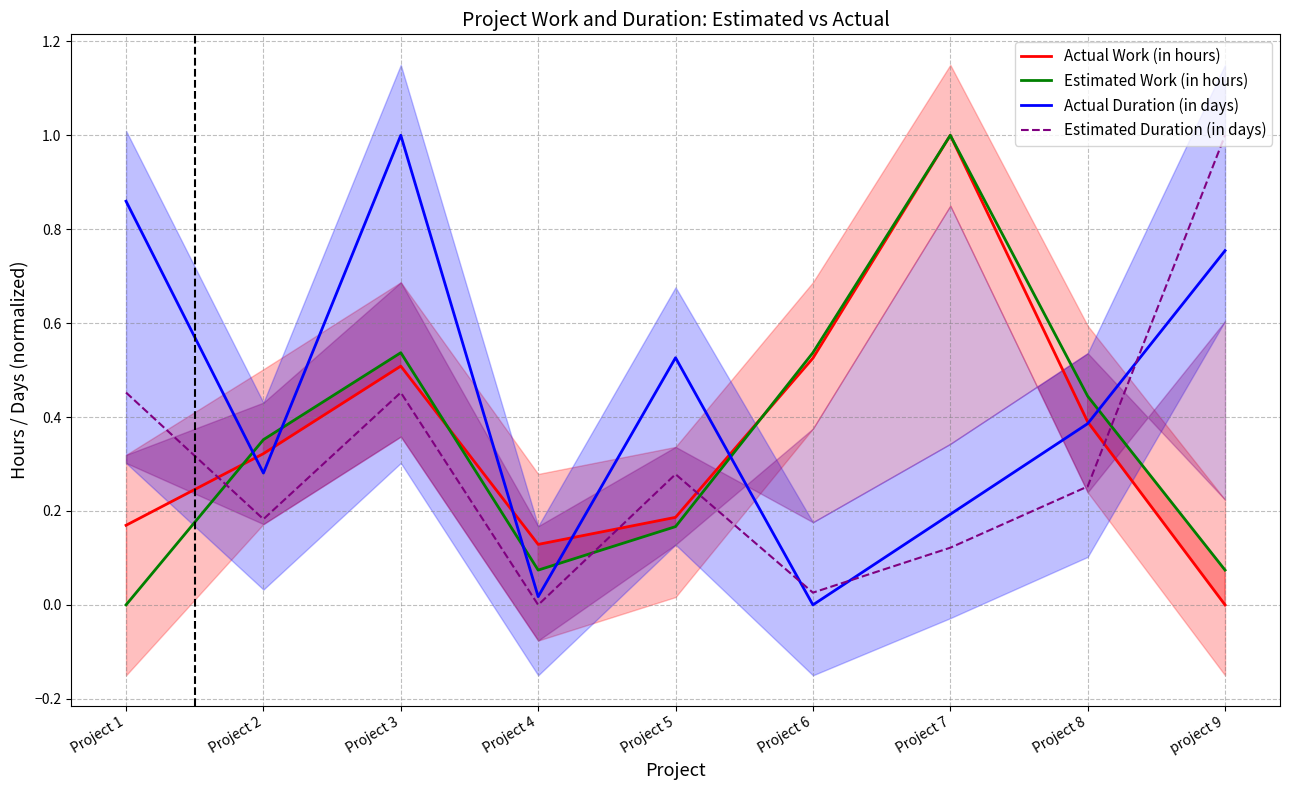

Reading left to right, extract all data points from this chart.

Actual Work (in hours): 0.2	0.3	0.5	0.1	0.2	0.5	1.0	0.4	0.0
Estimated Work (in hours): 0.0	0.4	0.5	0.1	0.2	0.5	1.0	0.4	0.1
Actual Duration (in days): 0.9	0.3	1.0	0.0	0.5	0.0	0.2	0.4	0.8
Estimated Duration (in days): 0.5	0.2	0.5	0.0	0.3	0.0	0.1	0.3	1.0